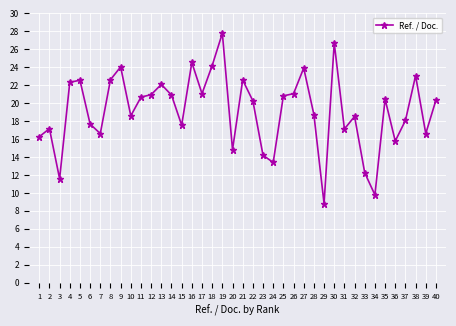

What is the average value?

19.2